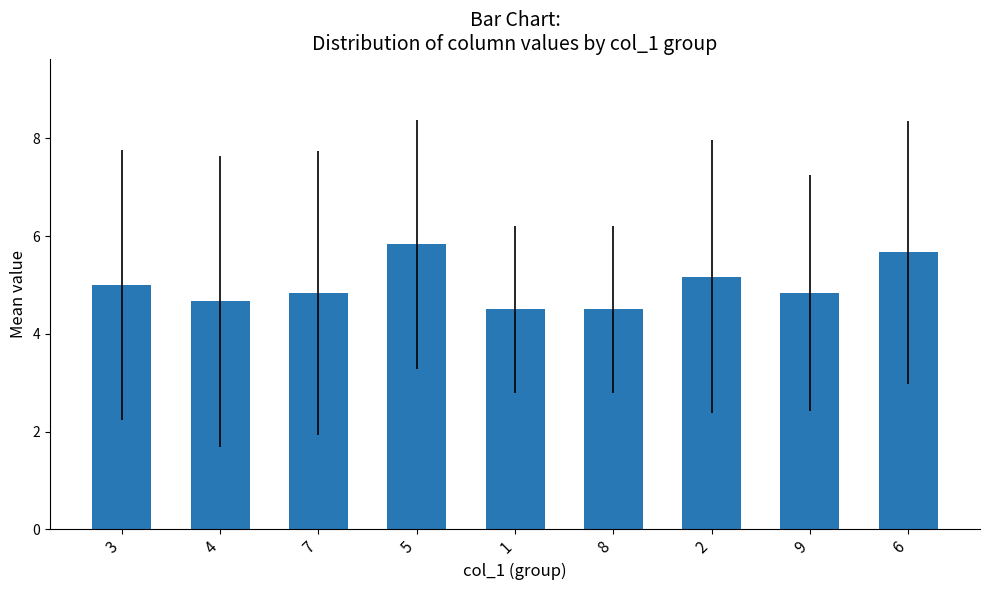

What is the sum of all values?

45.0